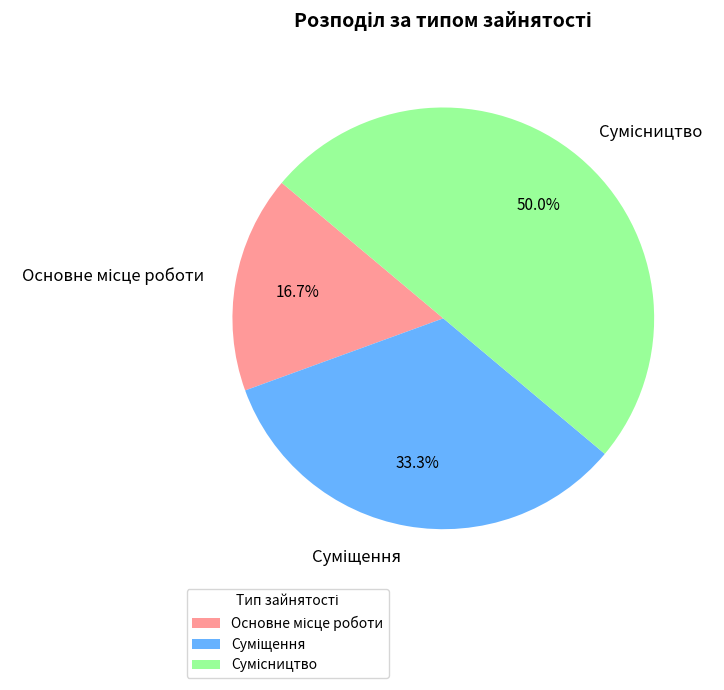

Which category has the biggest portion of the pie?

Сумісництво